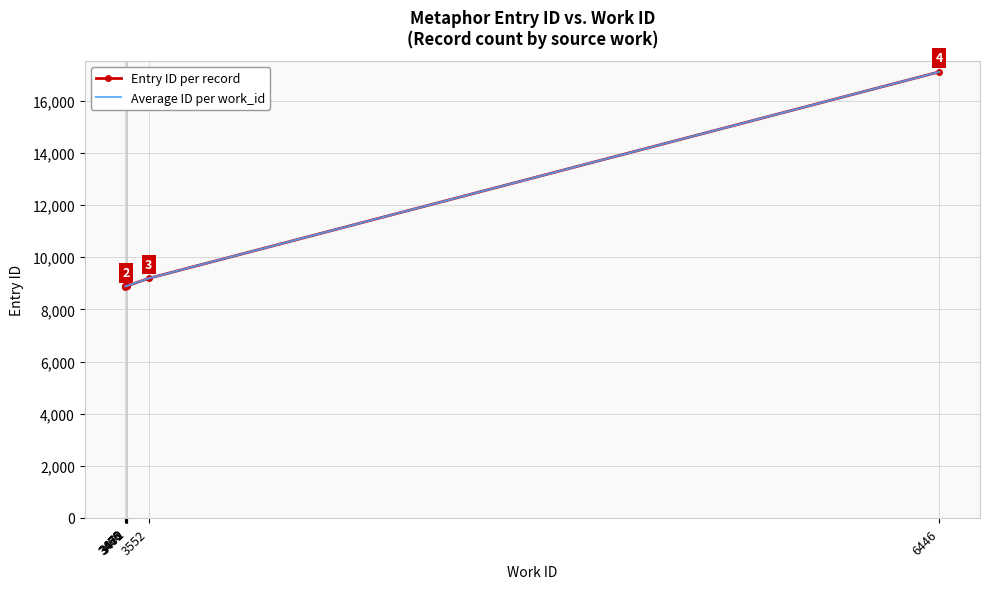

True or false: the data shows 30611 at 2007-12-23.

False